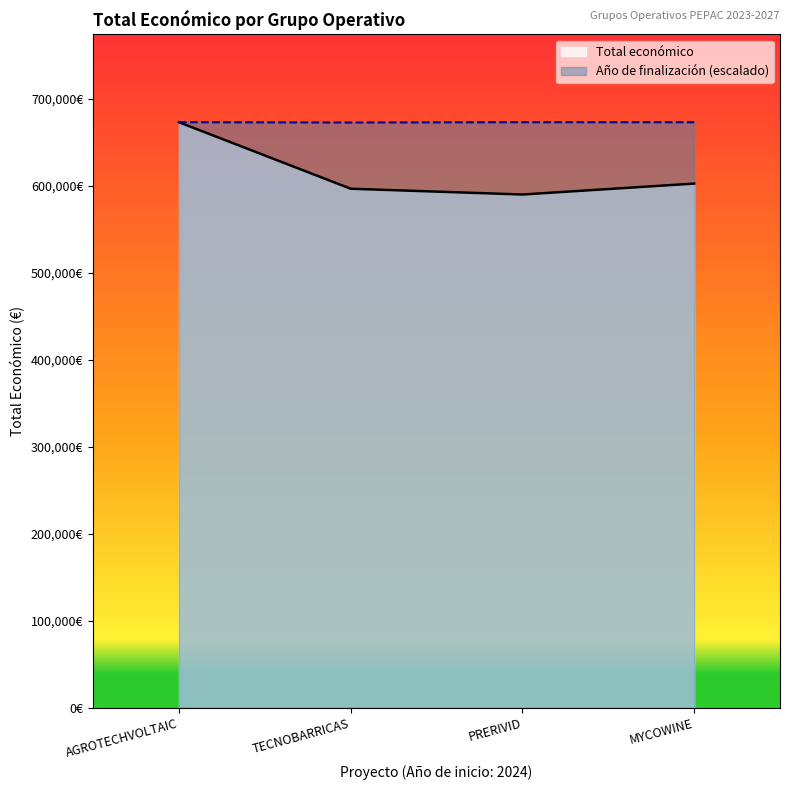

What are all the series names shown in the legend?

Total económico, Año de finalización (escalado)